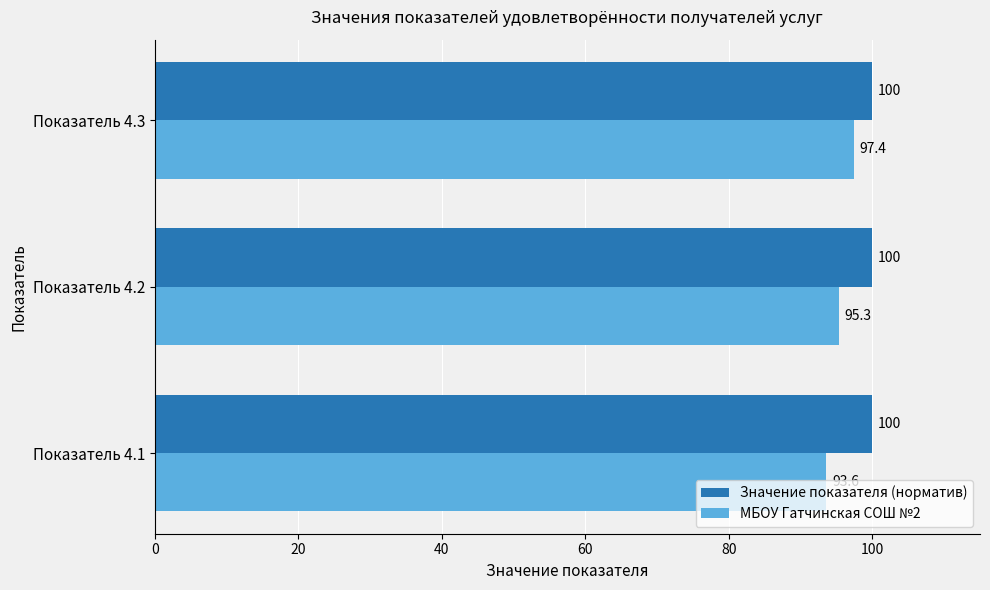

At which label is МБОУ Гатчинская СОШ №2 closest to 95?

Показатель 4.2